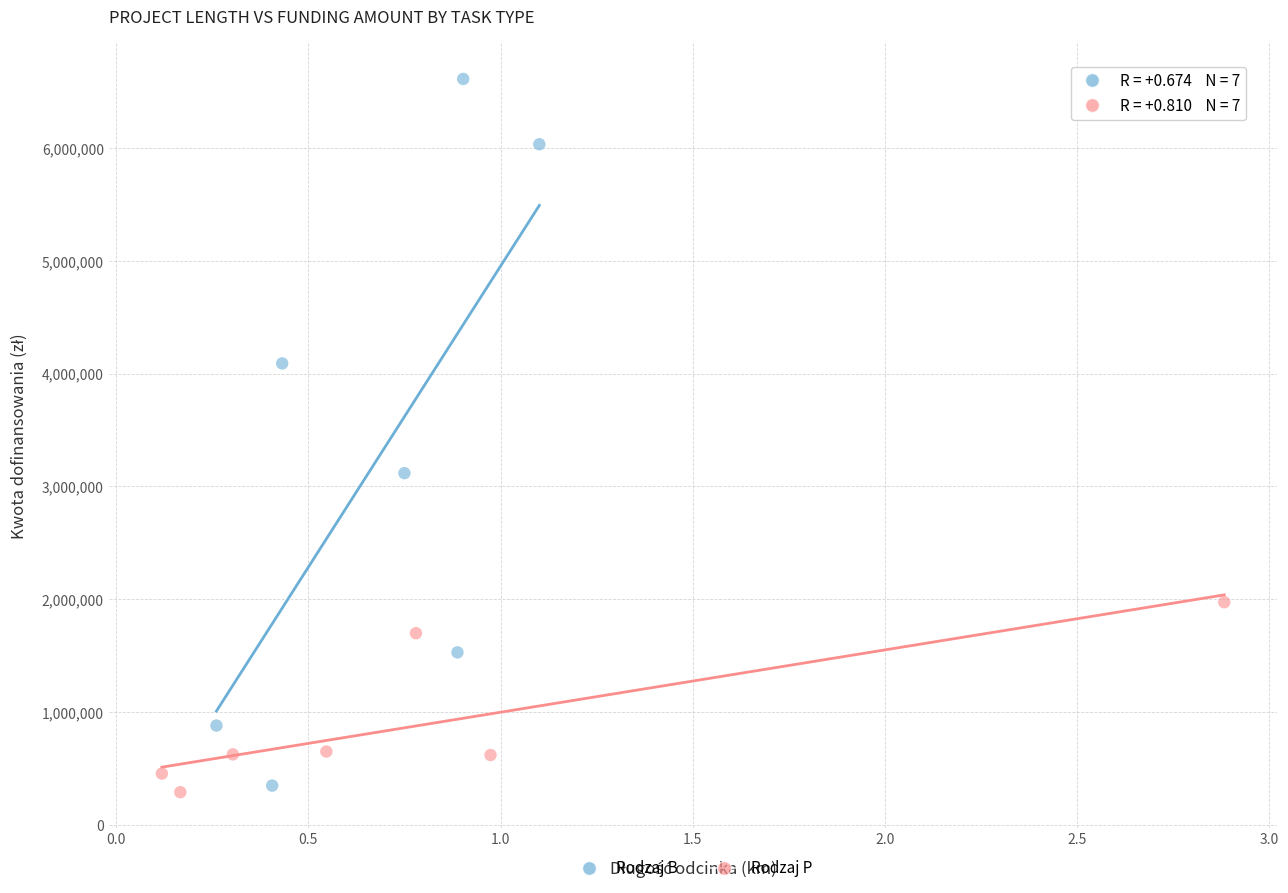

Which series has the widest spread of Y values?

Rodzaj B